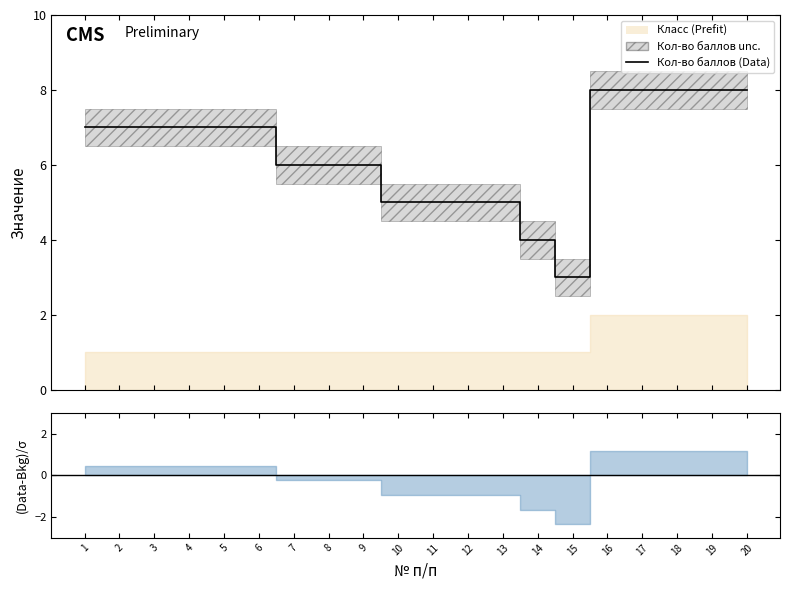

Rank the categories by value from lowest to highest.

15, 14, 10, 11, 12, 13, 7, 8, 9, 1, 2, 3, 4, 5, 6, 16, 17, 18, 19, 20